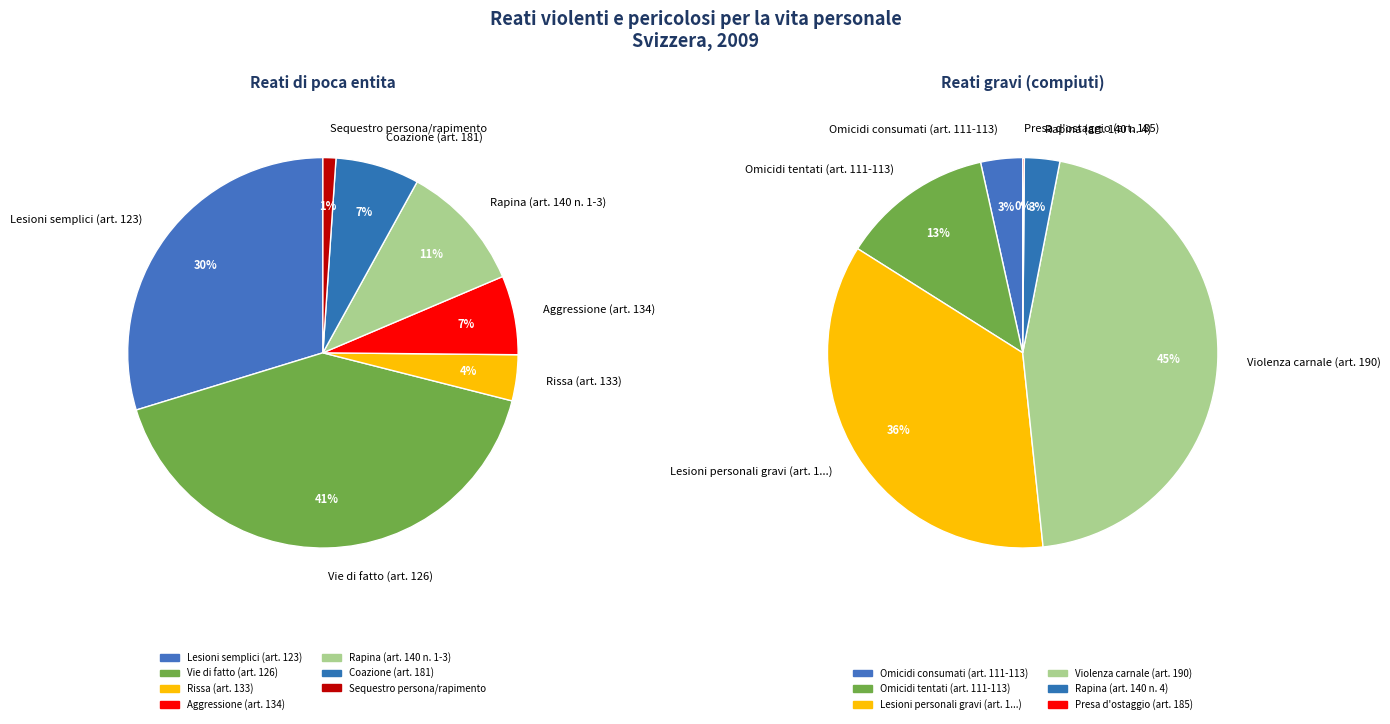

What is the smallest slice in the pie chart?

Sequestro persona/rapimento